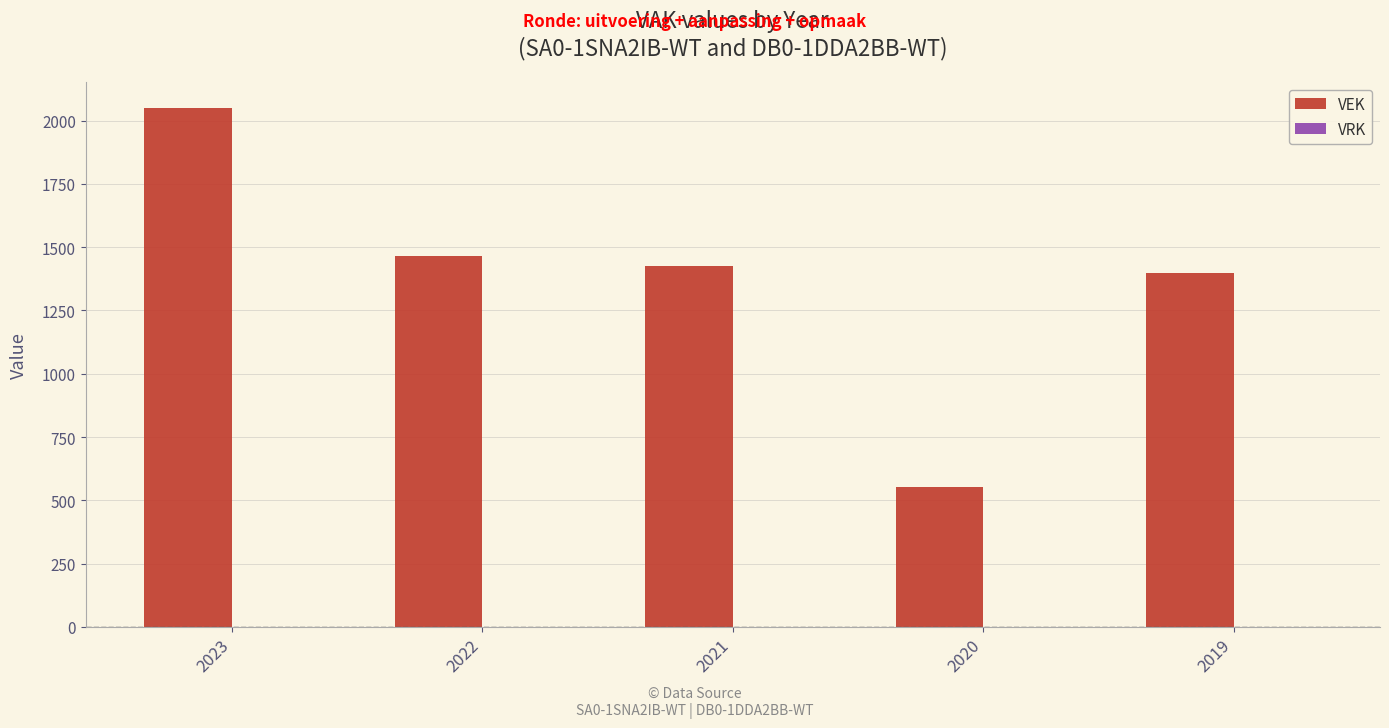

The value at 2019 is 958. True or false?

False